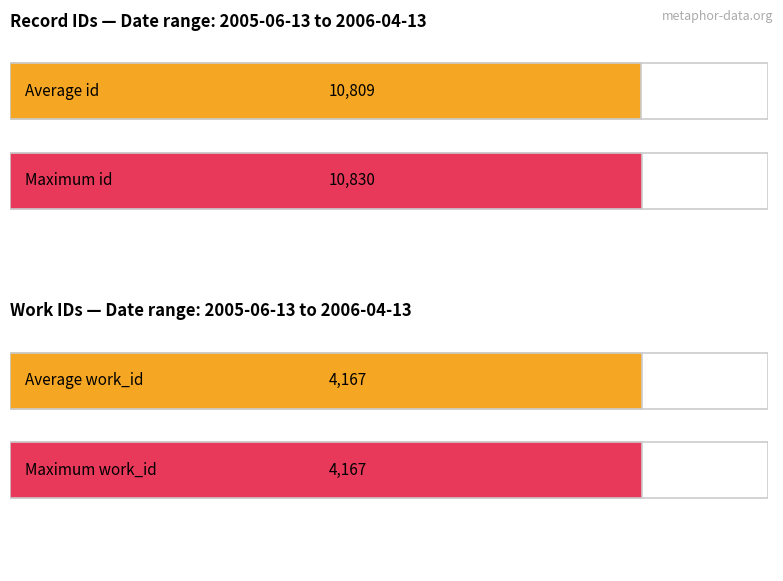

Which series has the largest range (max minus min)?

id